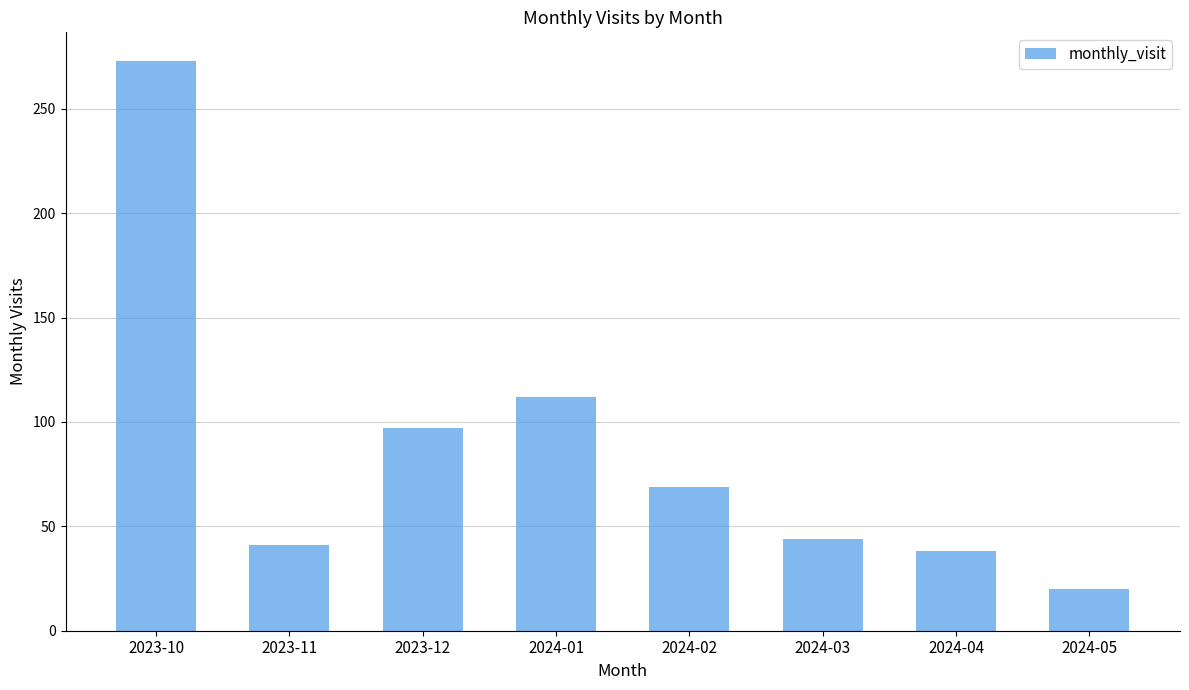

What is the maximum value shown in the chart?

273